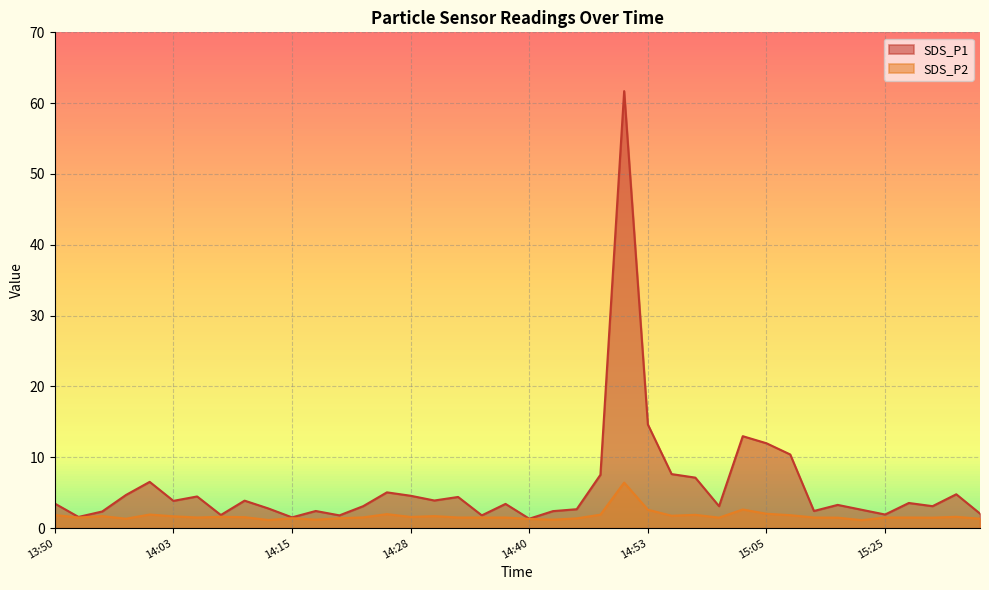

Reading left to right, what are all the values shown in this chart?

SDS_P1: 13:50=3.5	13:52=1.6	13:55=2.4	13:57=4.7	14:00=6.5	14:03=3.9	14:05=4.5	14:08=1.9	14:10=3.9	14:13=2.8	14:15=1.5	14:18=2.4	14:21=1.8	14:23=3.1	14:26=5.0	14:28=4.6	14:30=3.9	14:33=4.4	14:35=1.8	14:38=3.4	14:40=1.3	14:43=2.4	14:45=2.7	14:48=7.5	14:50=61.7	14:53=14.6	14:55=7.6	14:58=7.1	15:00=3.1	15:03=13.0	15:05=12.0	15:15=10.4	15:17=2.4	15:20=3.3	15:22=2.6	15:25=1.9	15:27=3.5	15:30=3.1	15:32=4.8	15:35=2.0
SDS_P2: 13:50=1.9	13:52=1.5	13:55=1.7	13:57=1.3	14:00=1.9	14:03=1.7	14:05=1.5	14:08=1.6	14:10=1.6	14:13=1.1	14:15=1.4	14:18=1.2	14:21=1.4	14:23=1.5	14:26=2.0	14:28=1.6	14:30=1.7	14:33=1.5	14:35=1.5	14:38=1.5	14:40=1.3	14:43=1.2	14:45=1.4	14:48=1.9	14:50=6.4	14:53=2.6	14:55=1.8	14:58=1.9	15:00=1.5	15:03=2.6	15:05=2.0	15:15=1.8	15:17=1.5	15:20=1.5	15:22=1.1	15:25=1.5	15:27=1.5	15:30=1.5	15:32=1.6	15:35=1.3